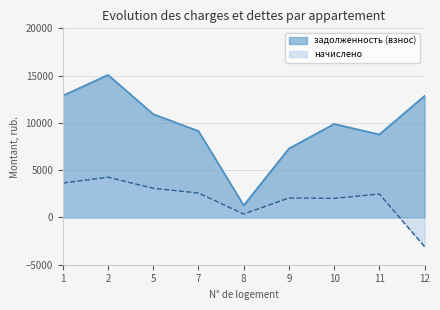

List the labels in order of начислено value, smallest first.

12, 8, 10, 9, 11, 7, 5, 1, 2